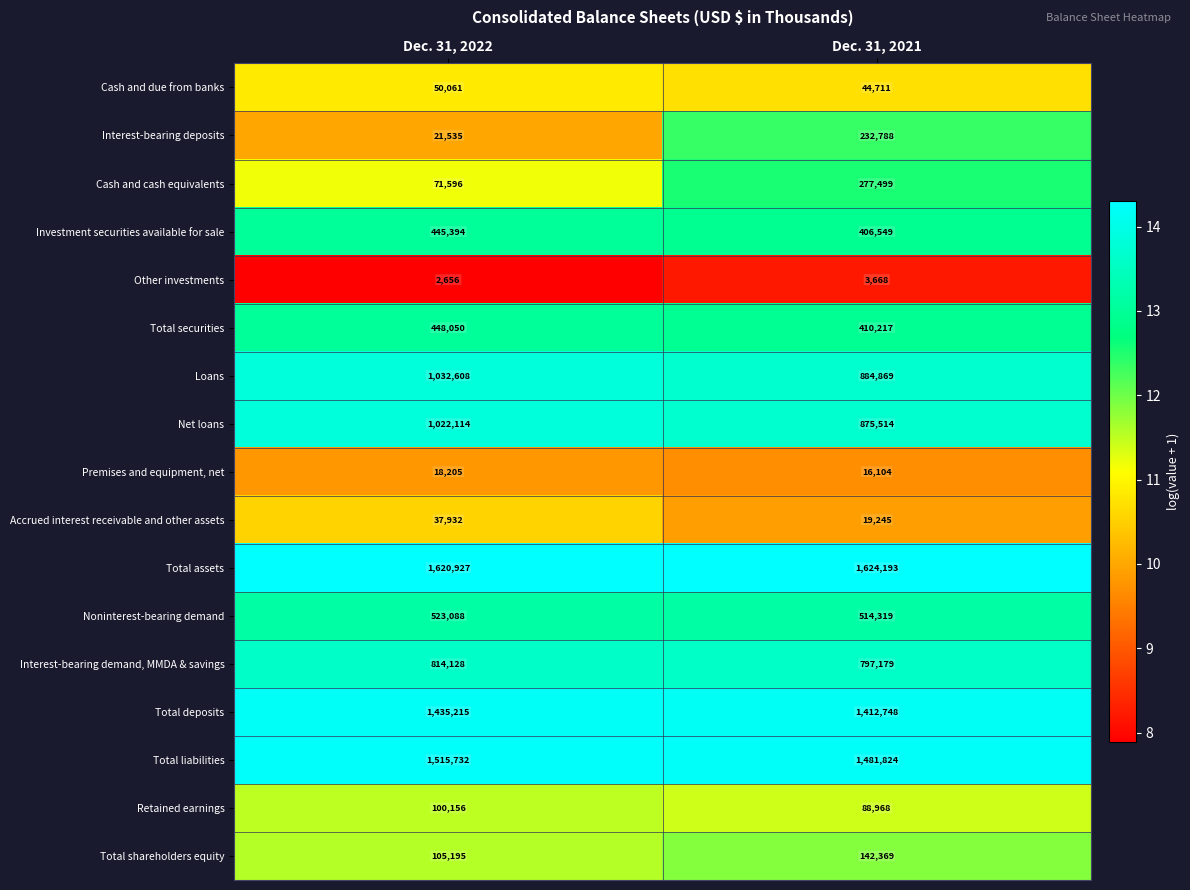

Which label corresponds to the smallest value in the chart?

Dec. 31, 2022